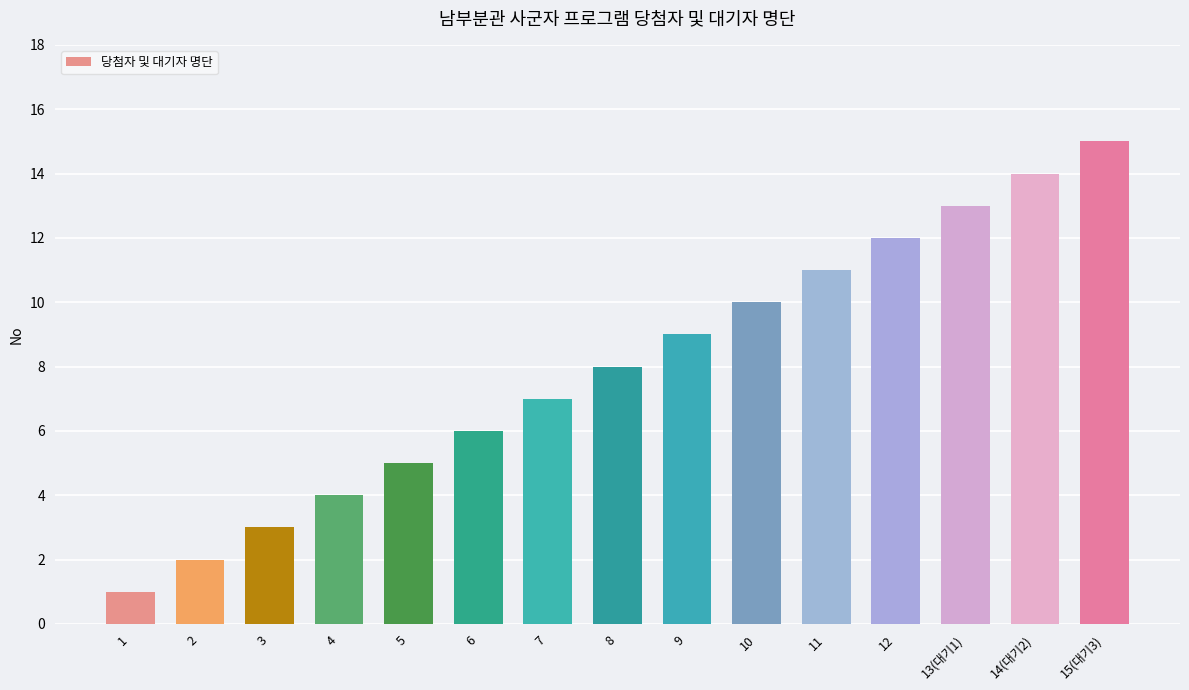

Rank the categories by value from lowest to highest.

1, 2, 3, 4, 5, 6, 7, 8, 9, 10, 11, 12, 13(대기1), 14(대기2), 15(대기3)